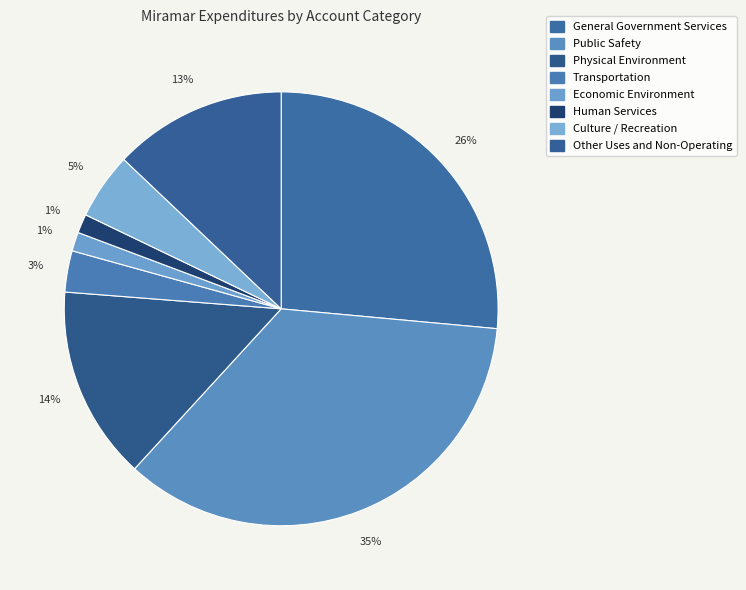

What percentage is the General Government Services slice, to the nearest percent?

26%